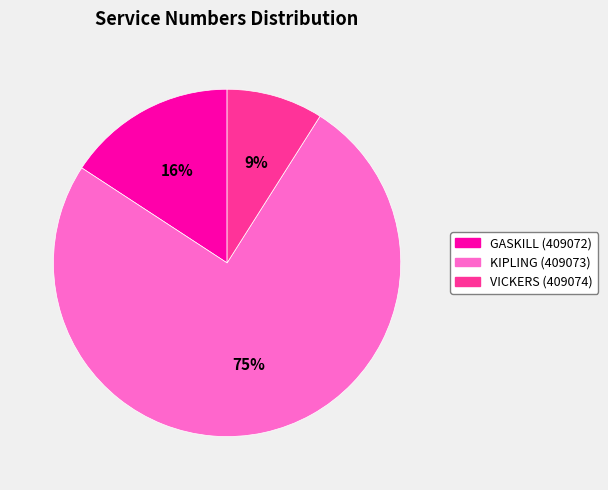

How many segments does this pie chart have?

3